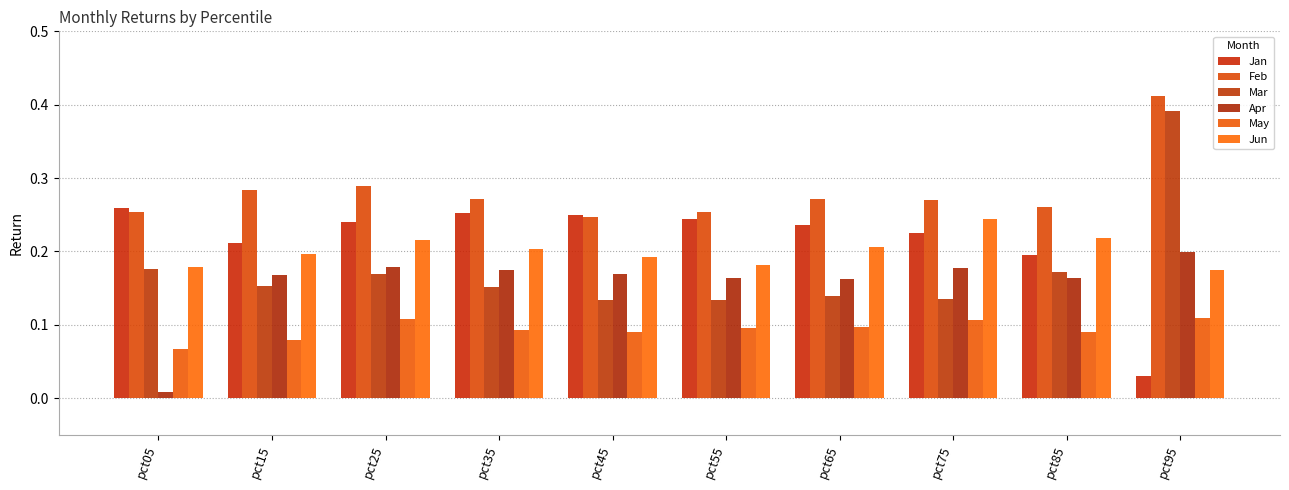

The Jun series shows 0.2 at pct55. True or false?

True